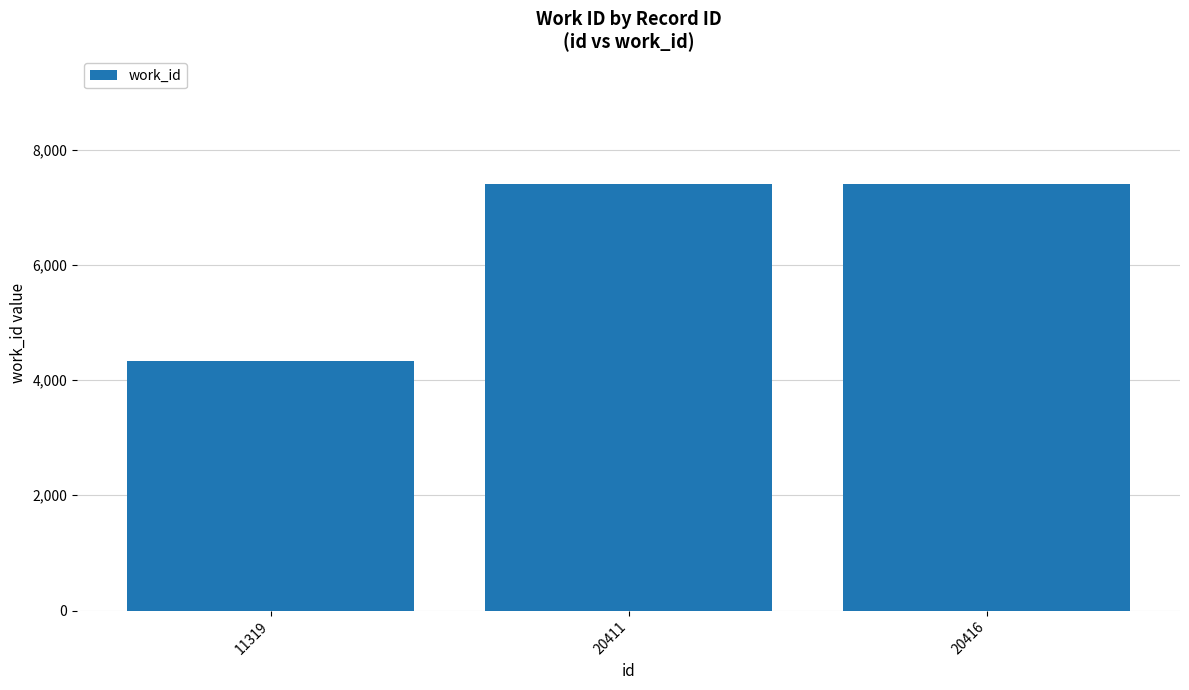

What is the greatest value displayed?

7400